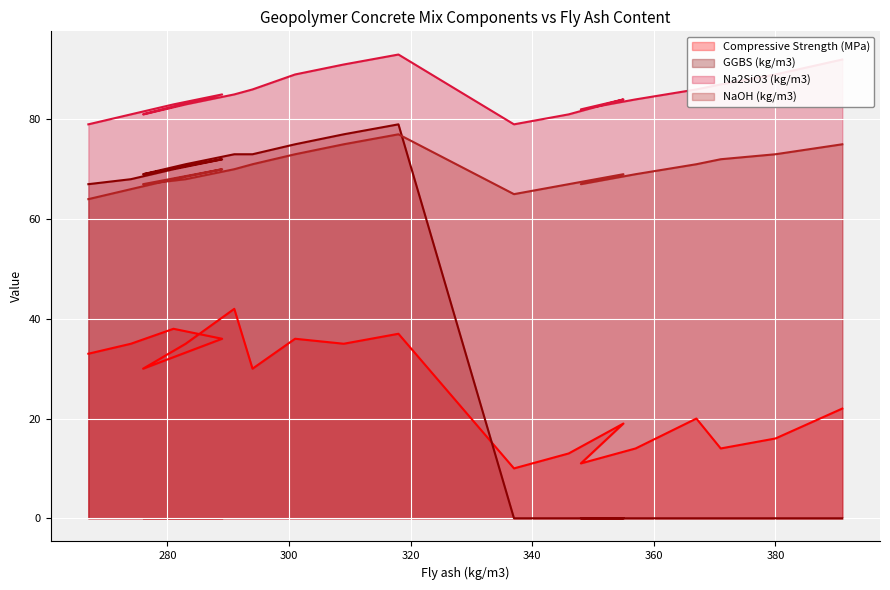

True or false: Compressive Strength (MPa) has more than 1 points higher than both neighbors.

True